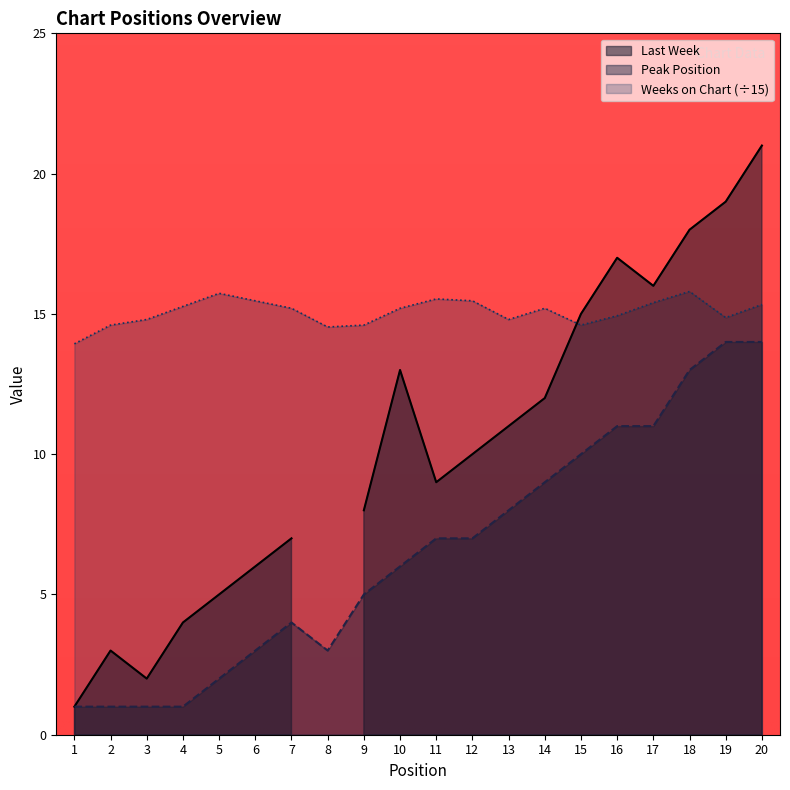

True or false: Peak Position has a value of 1.8 at 4.

False